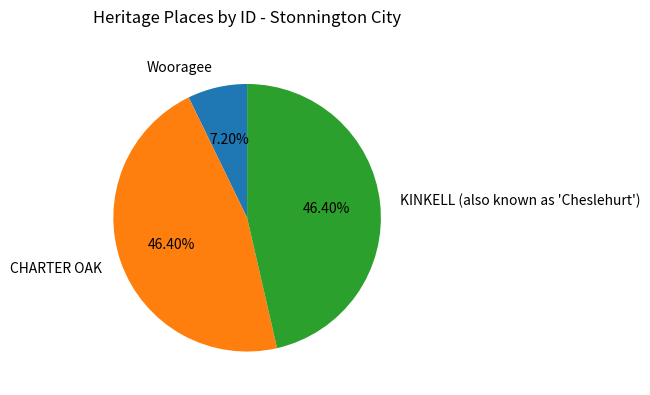

To the nearest percent, what is the difference between the largest and smallest slice percentages?

39%